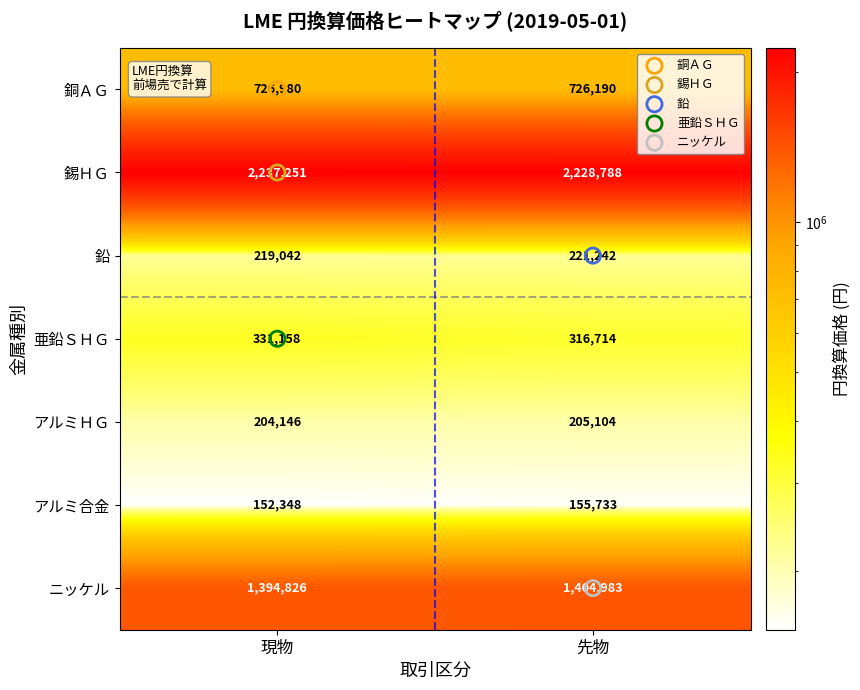

What is the difference between the 亜鉛ＳＨＧ values at 現物 and 先物?

14444